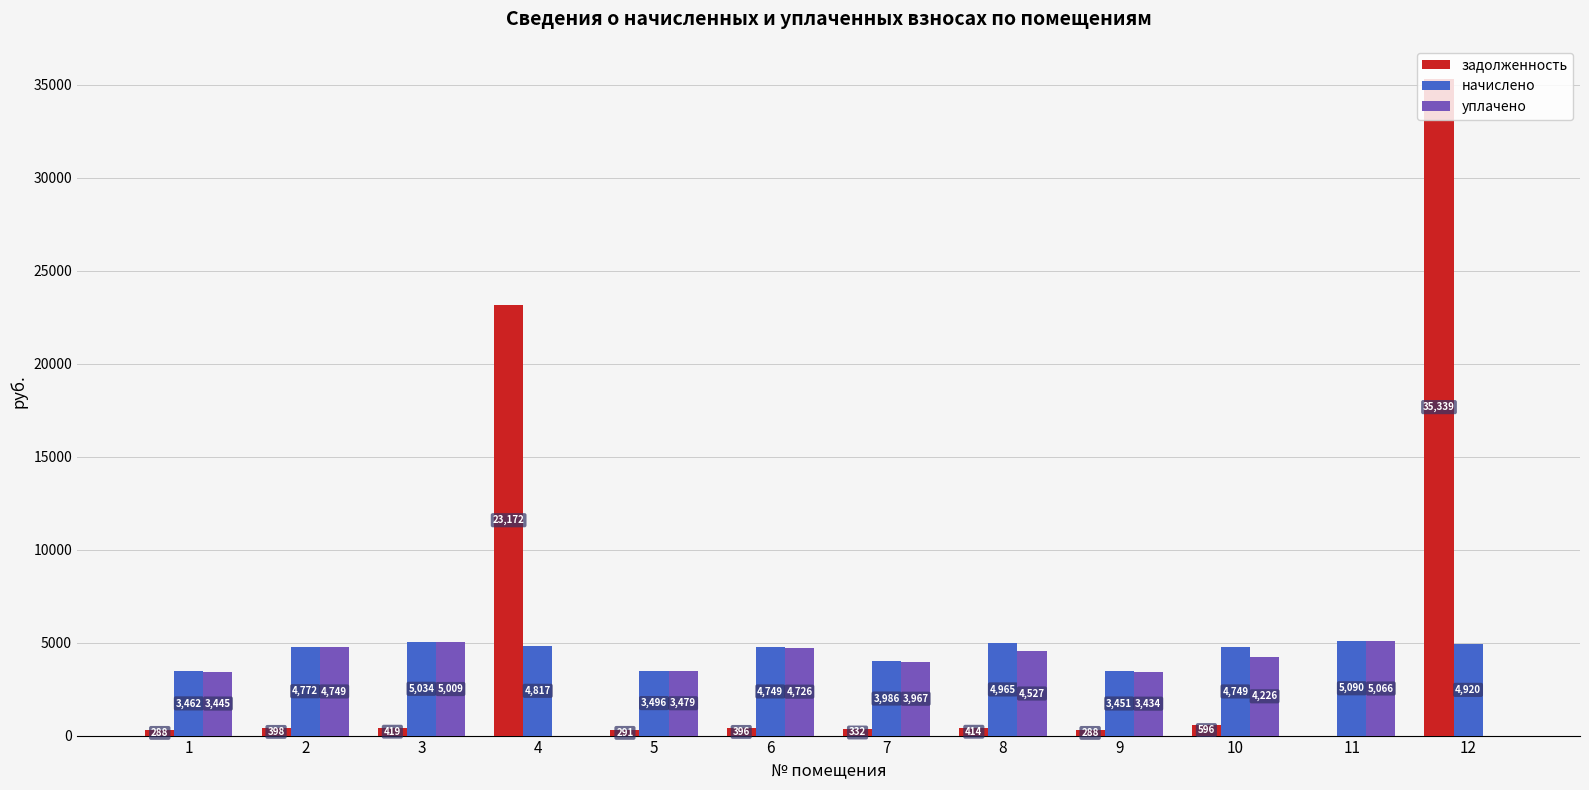

At which category is the sum across all series the highest?

12